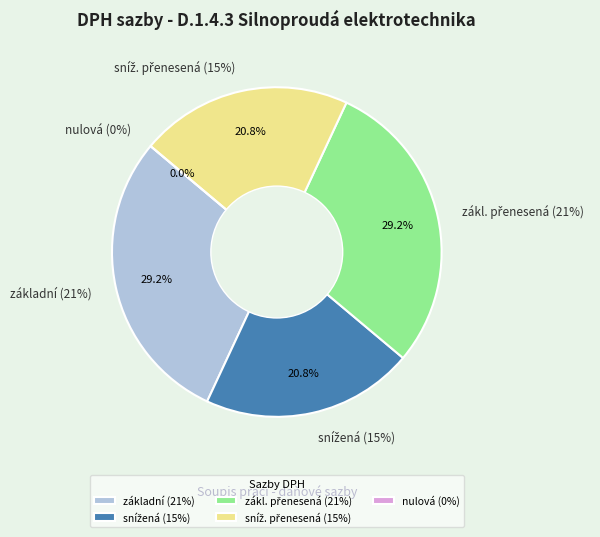

Combined, what portion of the pie is zákl. přenesená (21%) and snížená (15%)?

50.0%